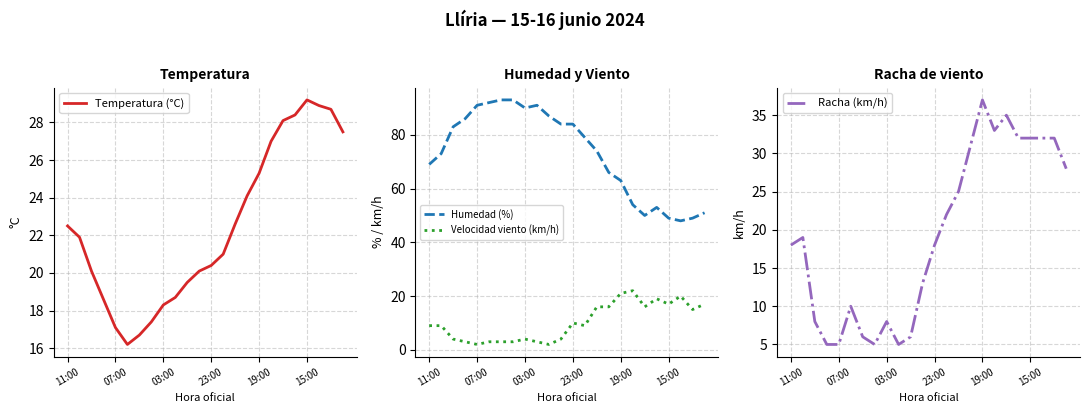

What is the maximum value for Humedad (%)?

93